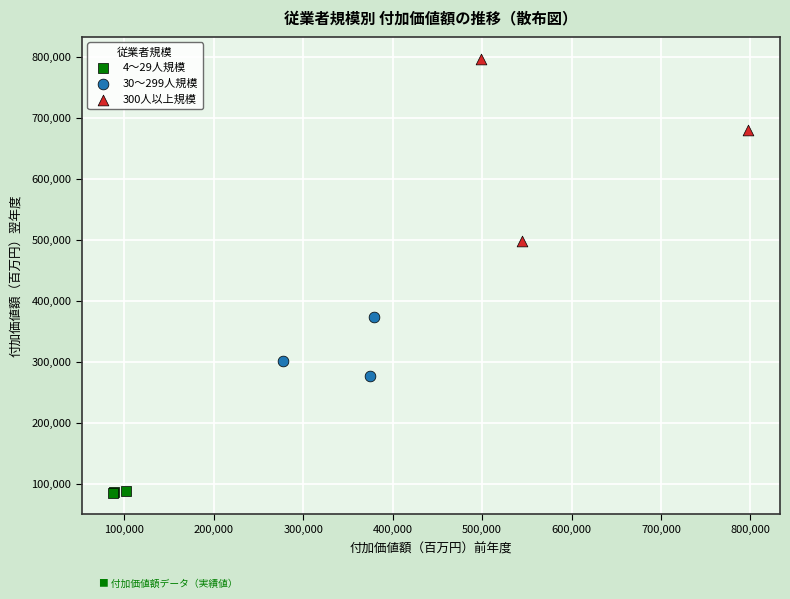

Which series contains the highest Y value?

300人以上規模